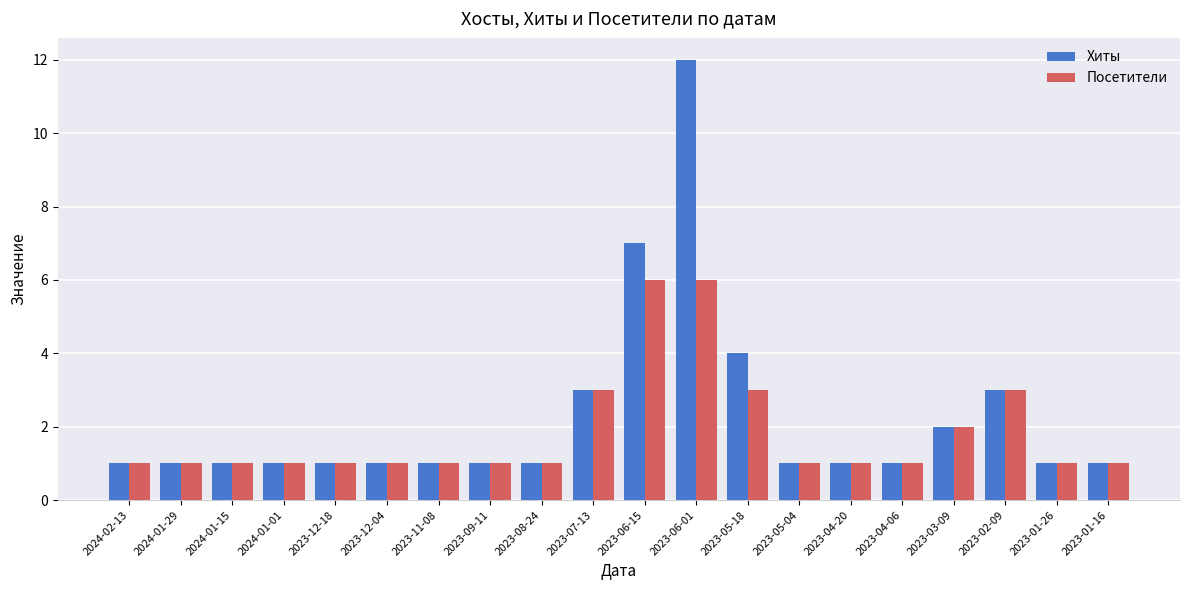

What is the value of the Хиты bar at the 15th from the left?

1